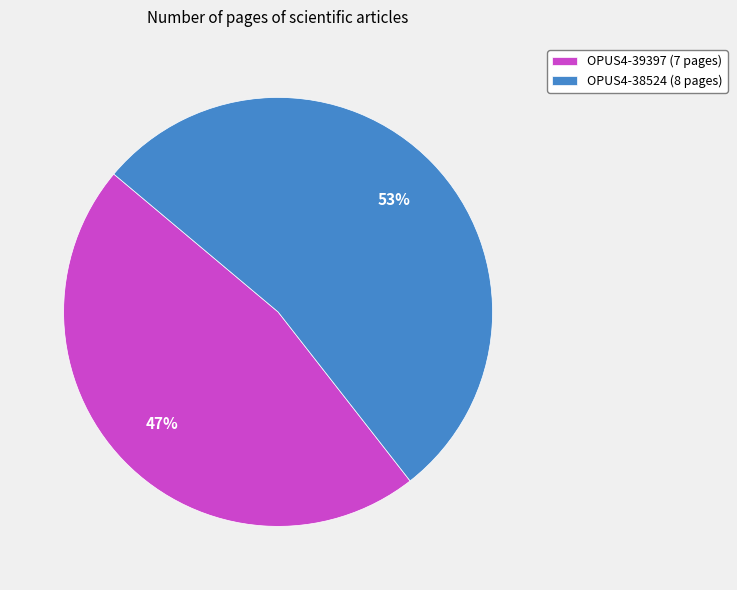

Is OPUS4-38524 the majority of the pie?

Yes